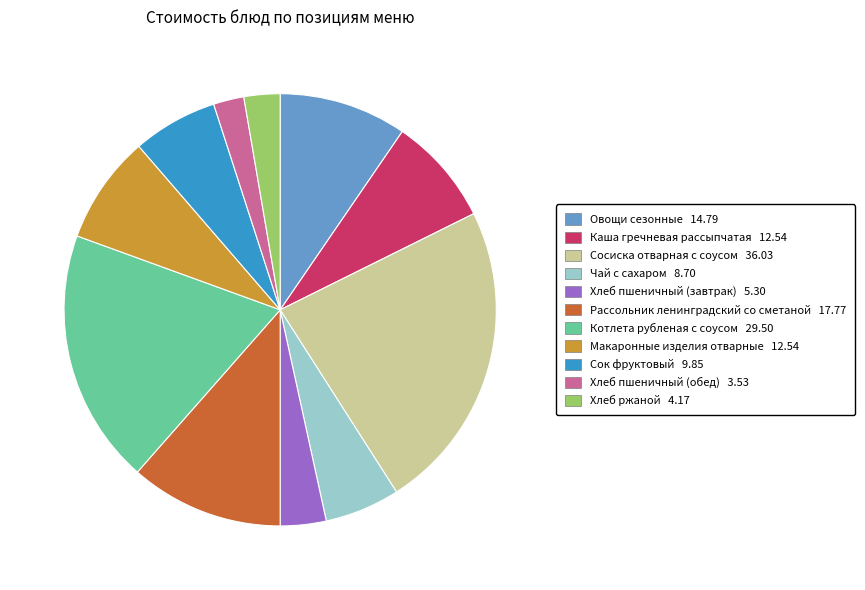

Does Хлеб пшеничный (обед) account for over 50% of the chart?

No